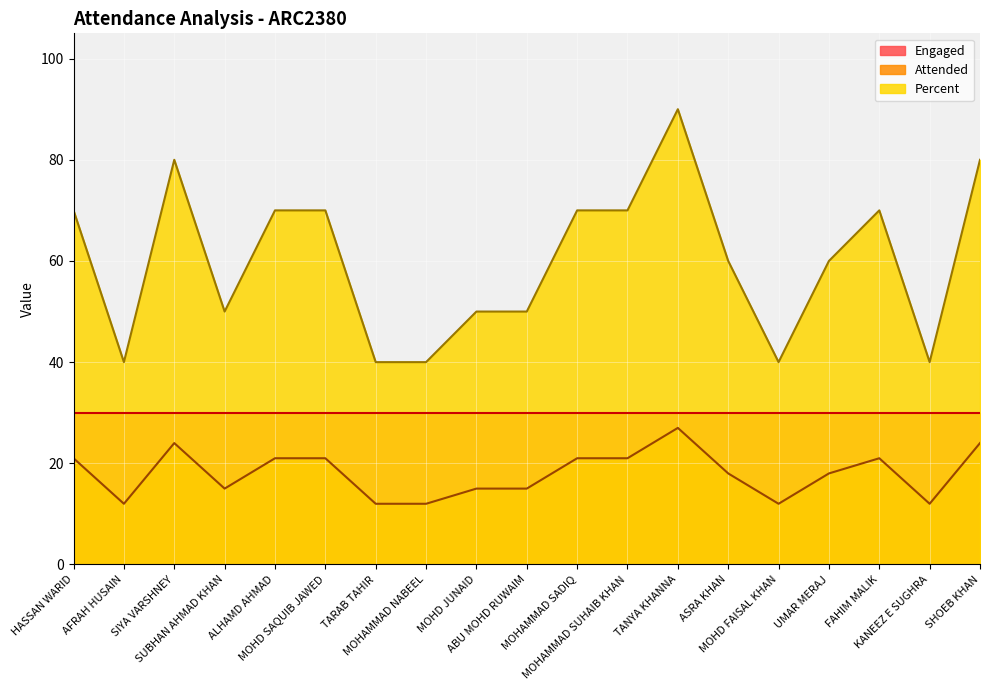

The value of Percent at SIYA VARSHNEY is 37. True or false?

False